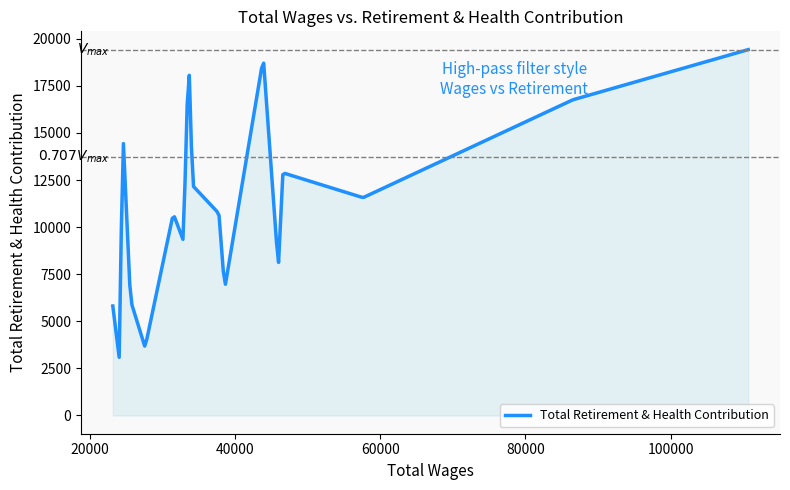

What is the difference between the maximum and minimum values?

16339.1